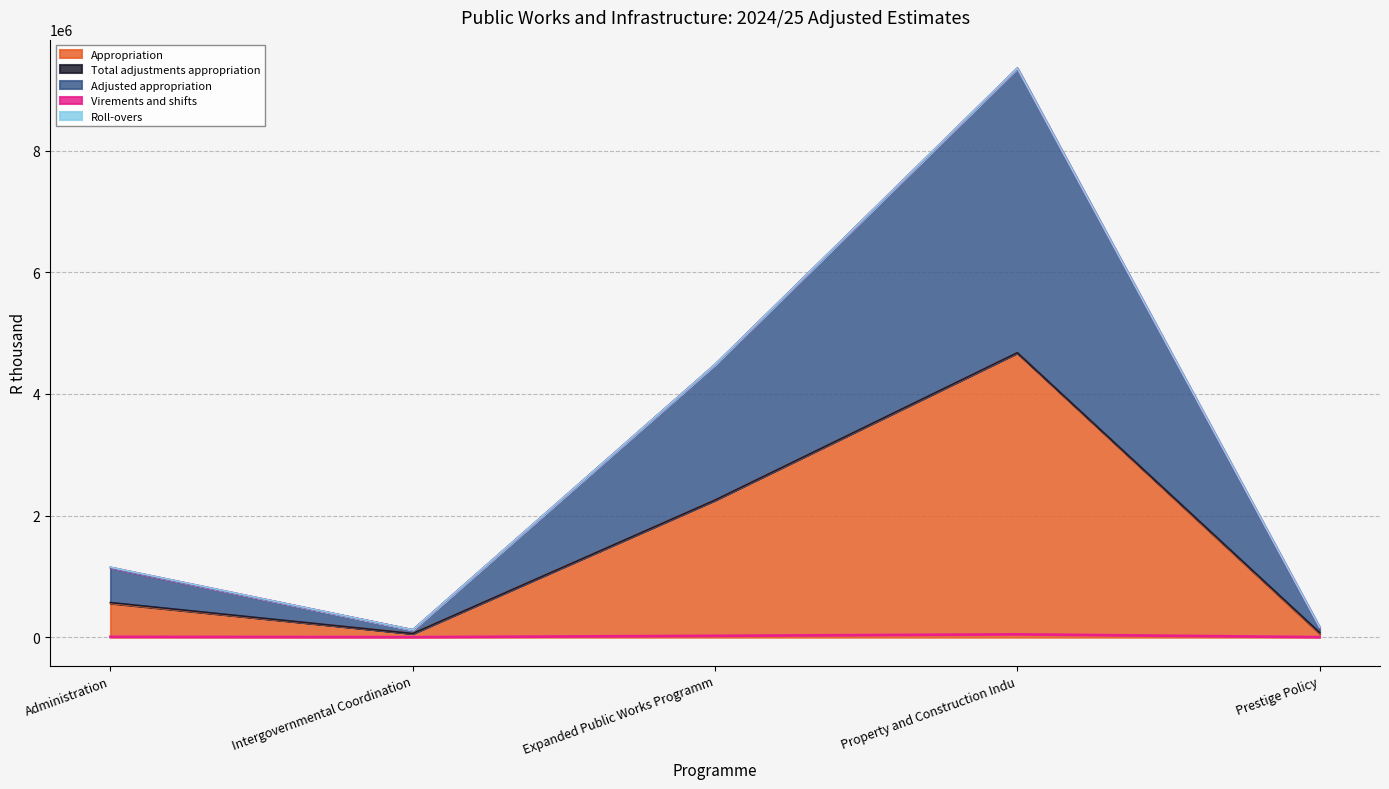

What is the total value across all series at Administration?

1149631